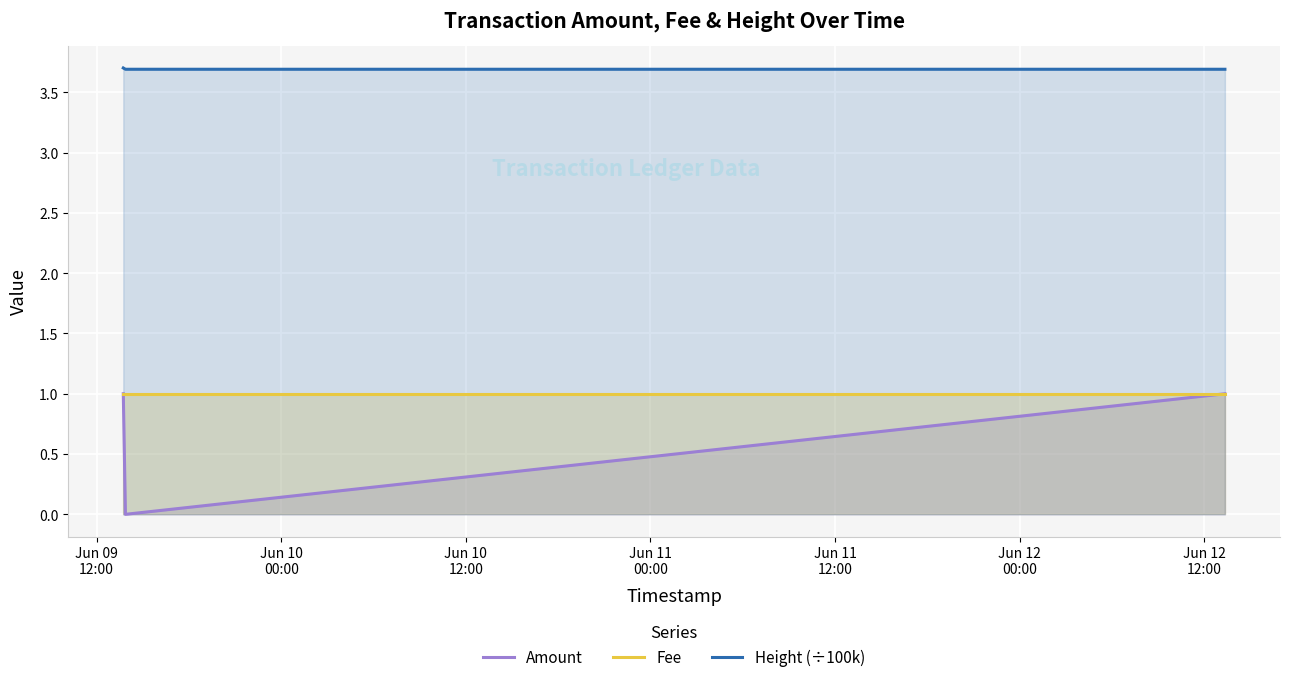

What is the maximum value for Height (÷100k)?

3.7